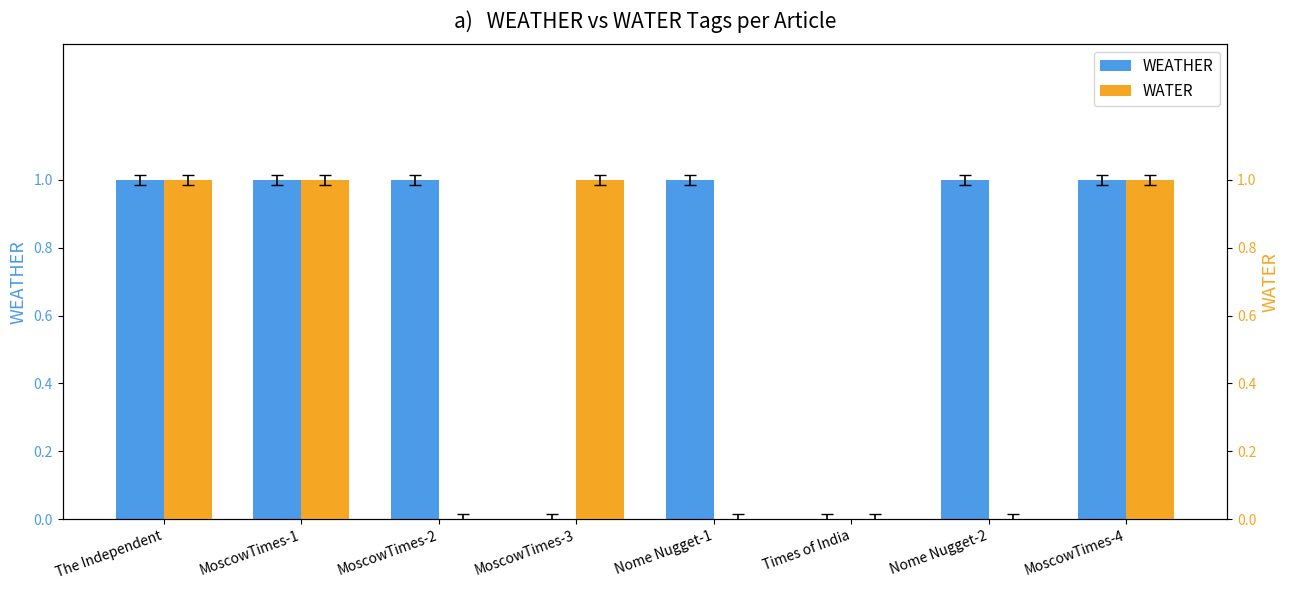

At which label does WEATHER reach its peak?

The Independent